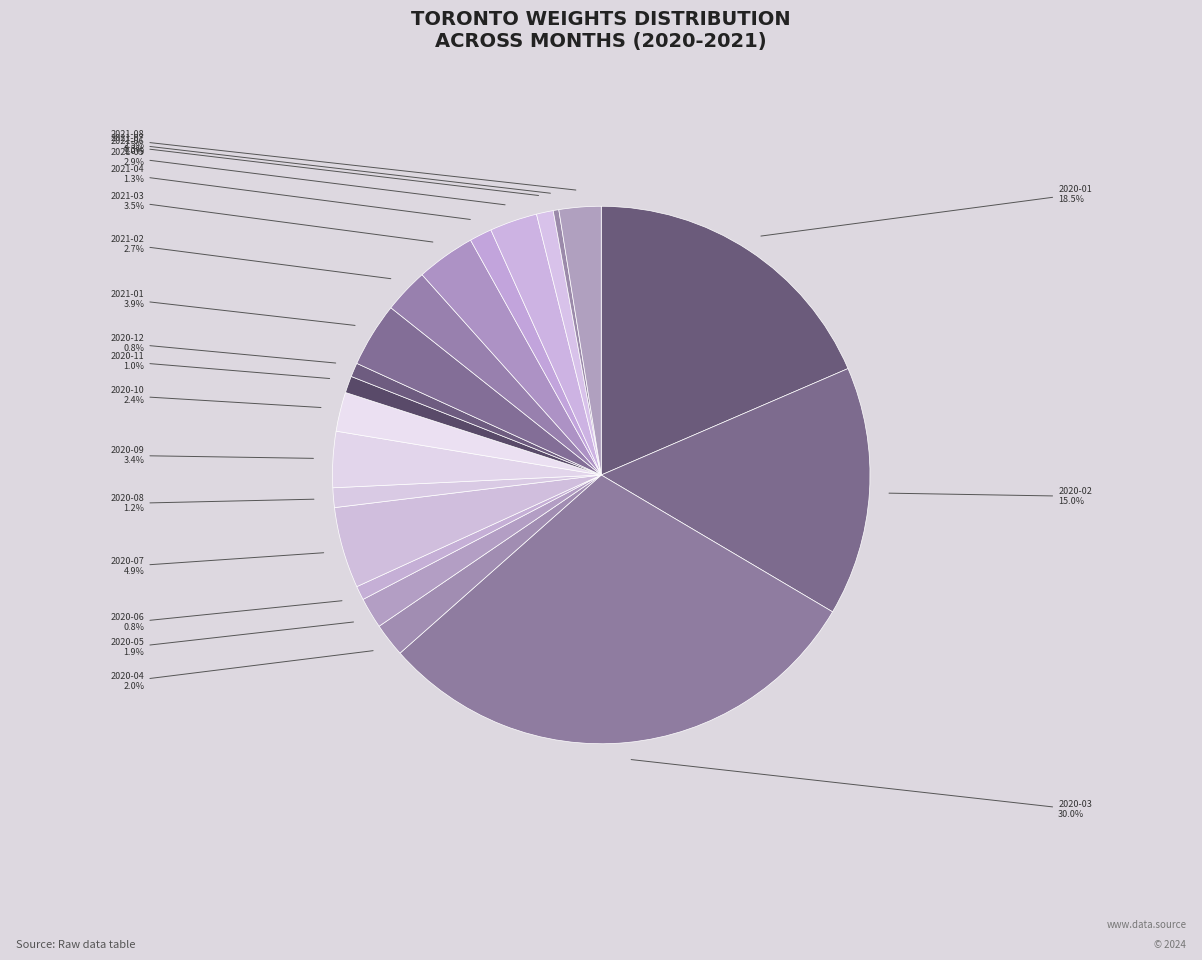

Count the number of slices in the pie.

20